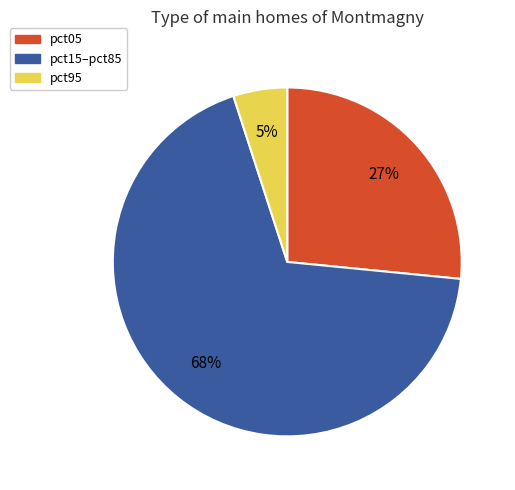

Is there any slice that represents more than half of the pie?

Yes